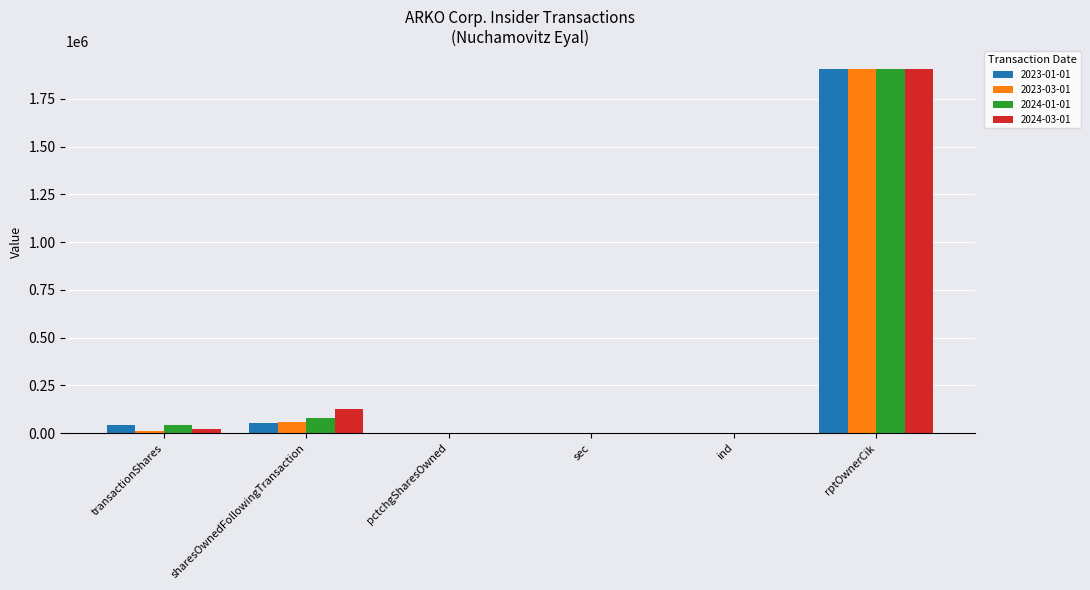

What is the total value across all series at ind?

172